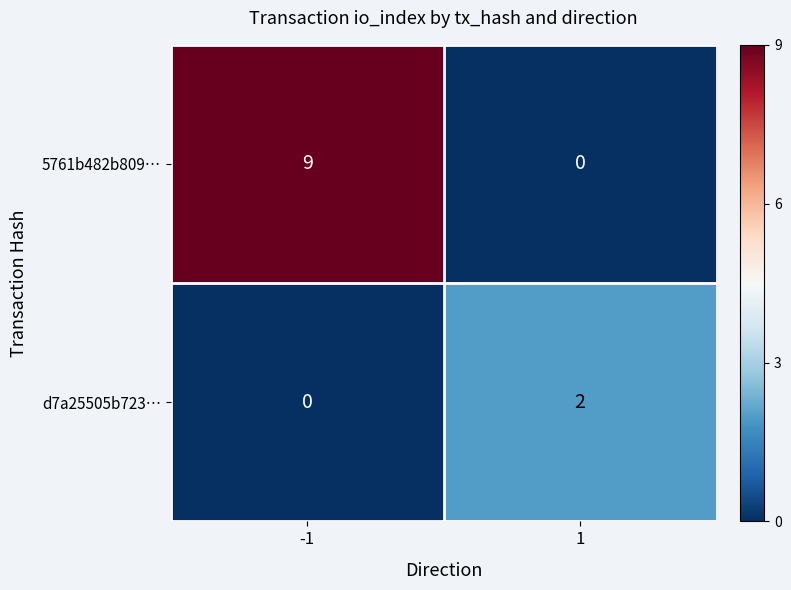

How many distinct data groups are displayed?

2